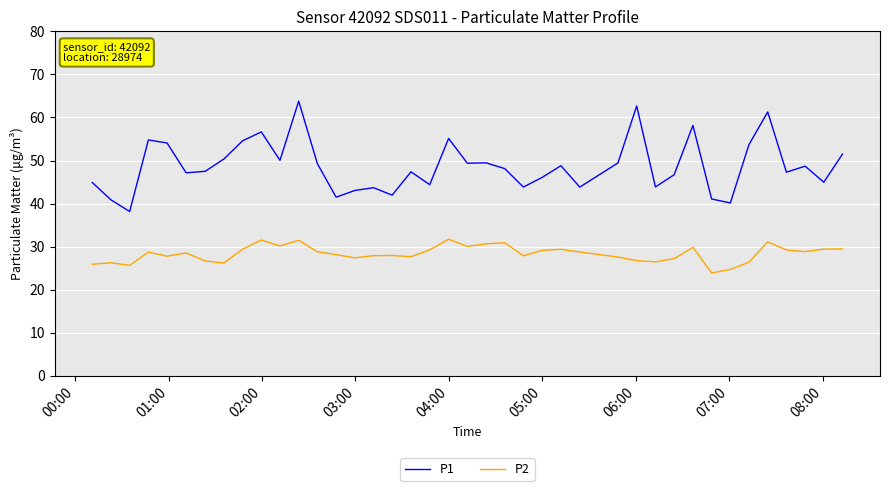

Which series has the largest total across all categories?

P1